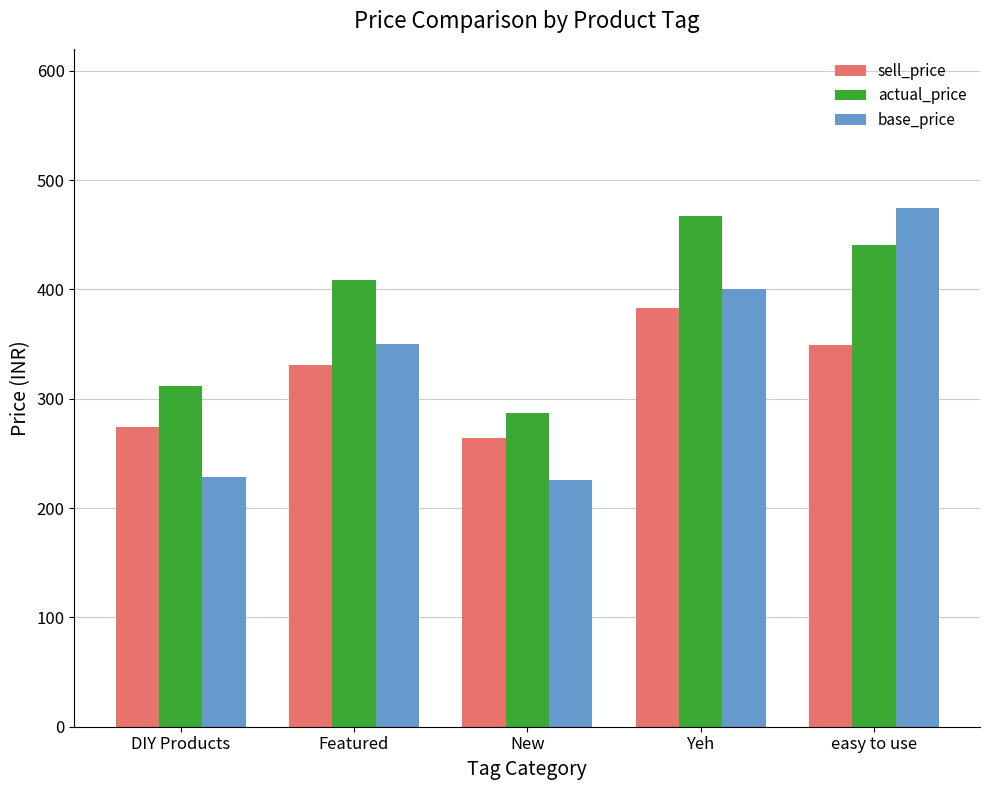

What is the sum of all actual_price values?

1914.8